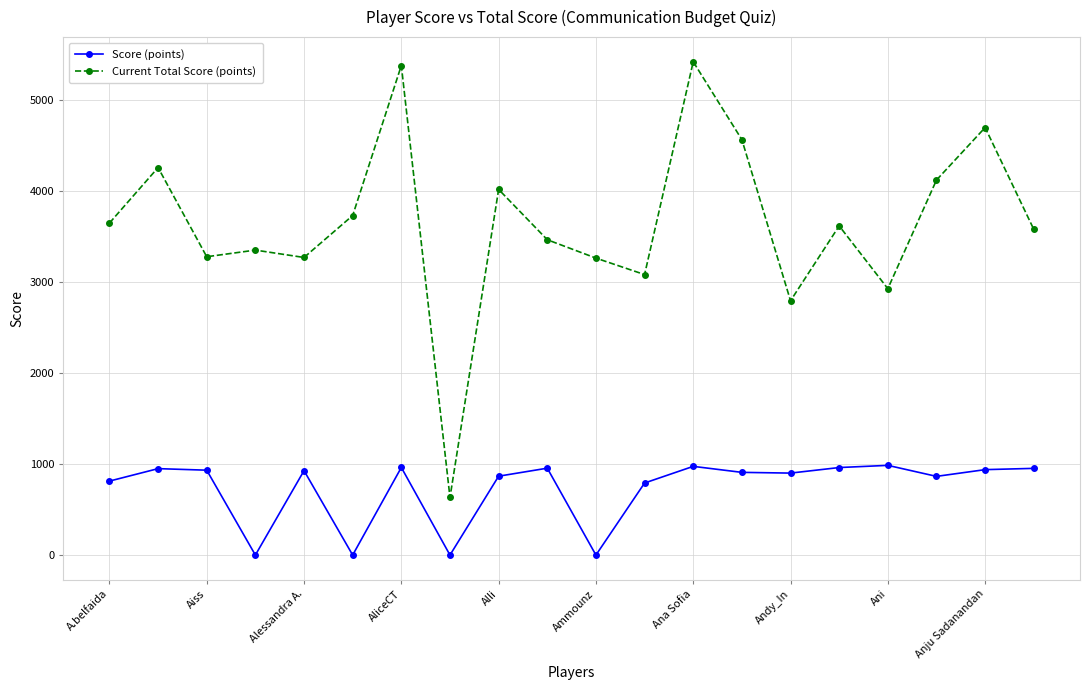

True or false: Score (points) has more than 1 interior local peaks.

True